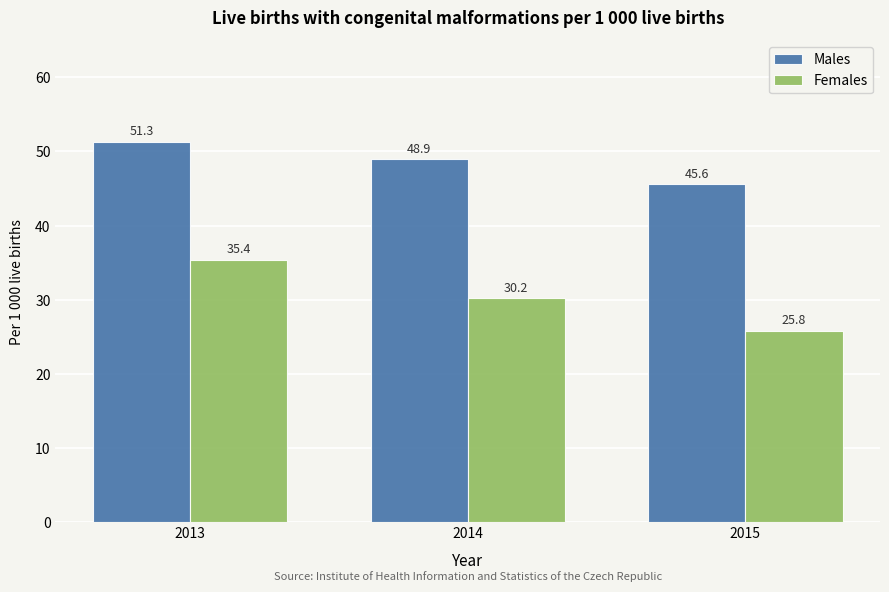

What is the difference between the highest and lowest values at 2013?

15.8